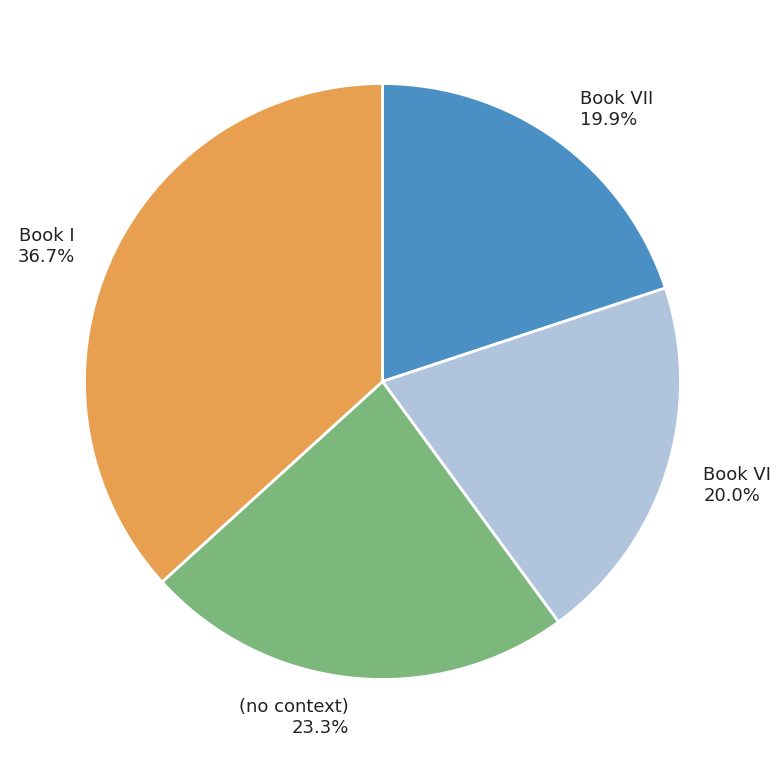

Approximately how many times larger is the value at (no context) 23.3% compared to Book VII 19.9%?

1.2